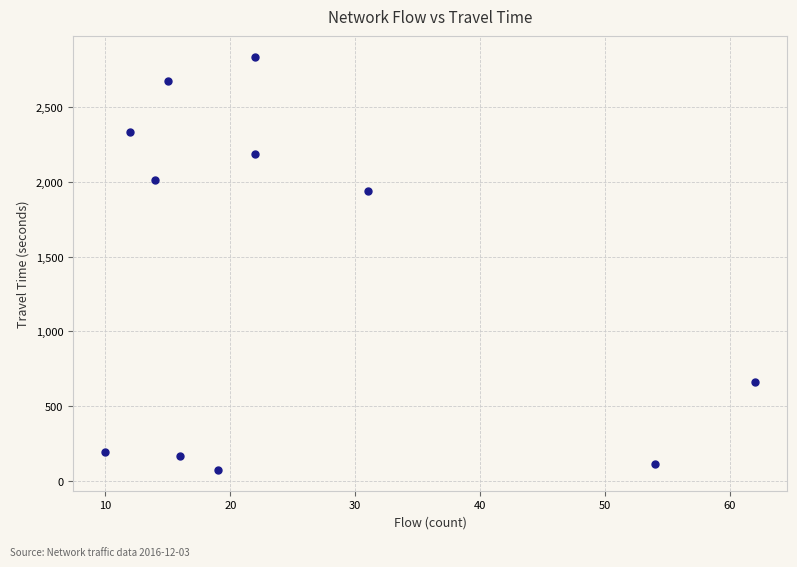

What is the range of Y values (max minus min)?

2769